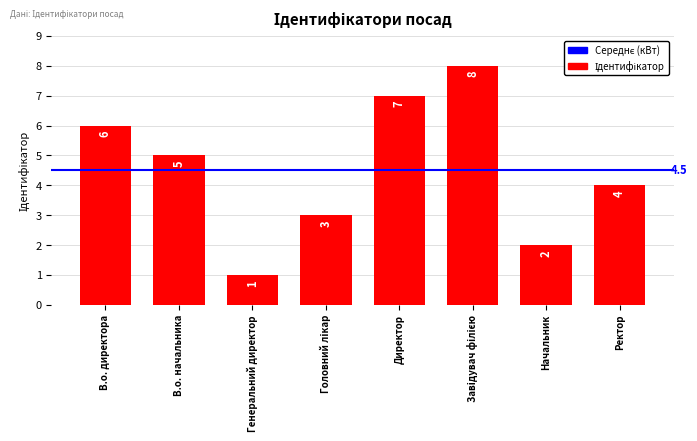

Between Ректор and Генеральний директор, which is larger?

Ректор